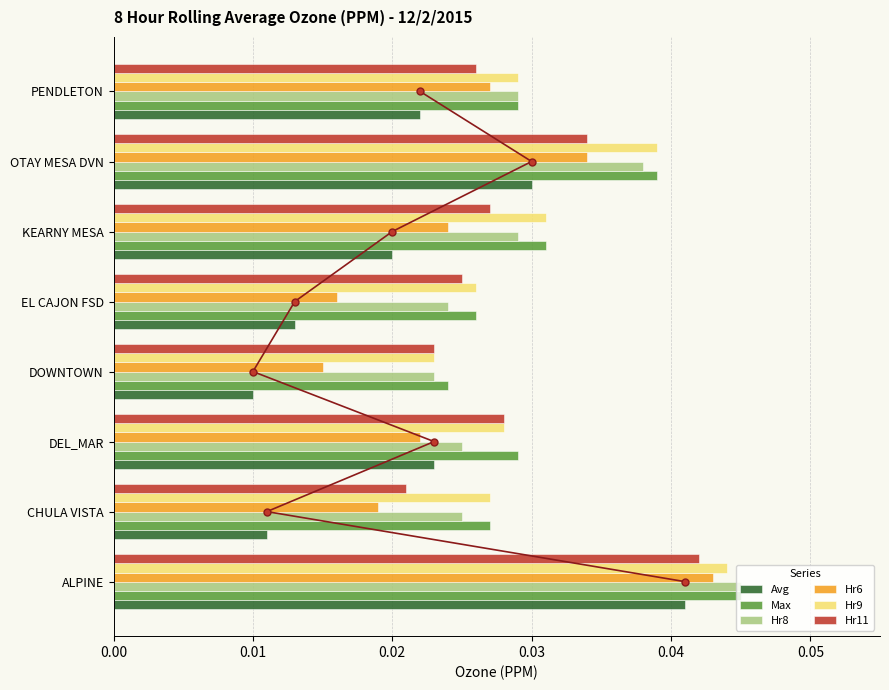

How many bars are there in total?

48